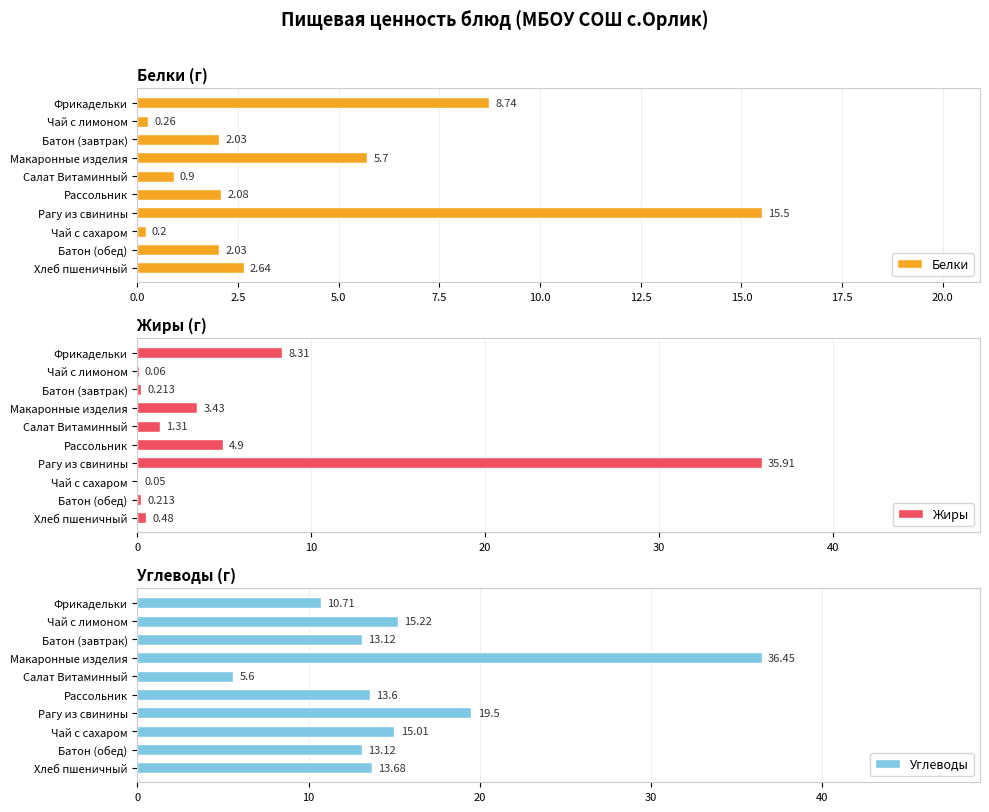

What is the difference between the second highest and second lowest values in the Белки series?

8.5